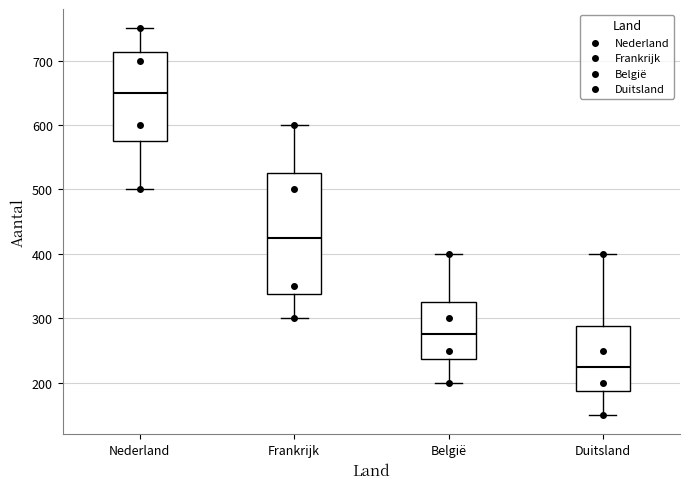

Where does the upper whisker of the box for Duitsland end on the y-axis? The values are not printed on the chart, so give them approximately, as read against the axis.

400